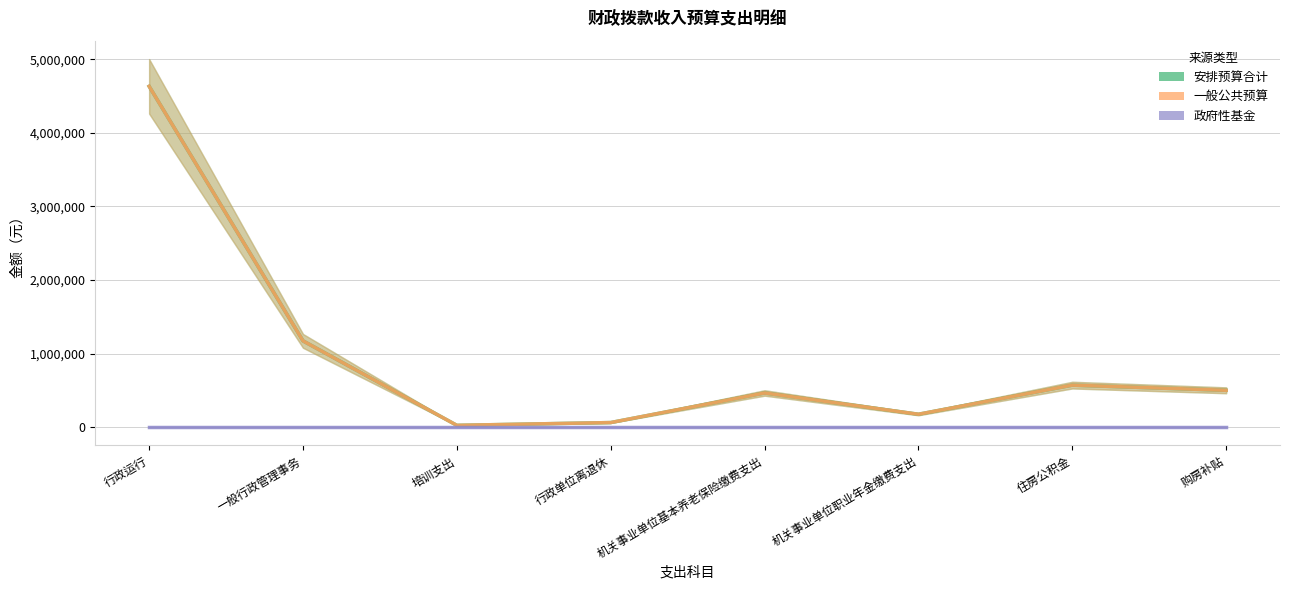

True or false: 一般公共预算 and 安排预算合计 intersect in this chart.

False